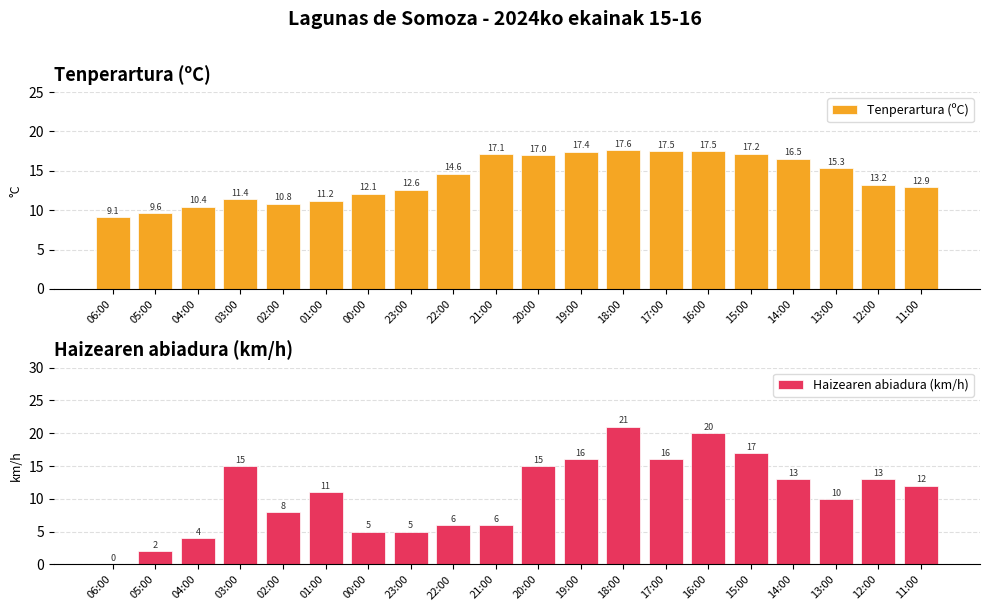

What is the greatest value displayed?

21.0